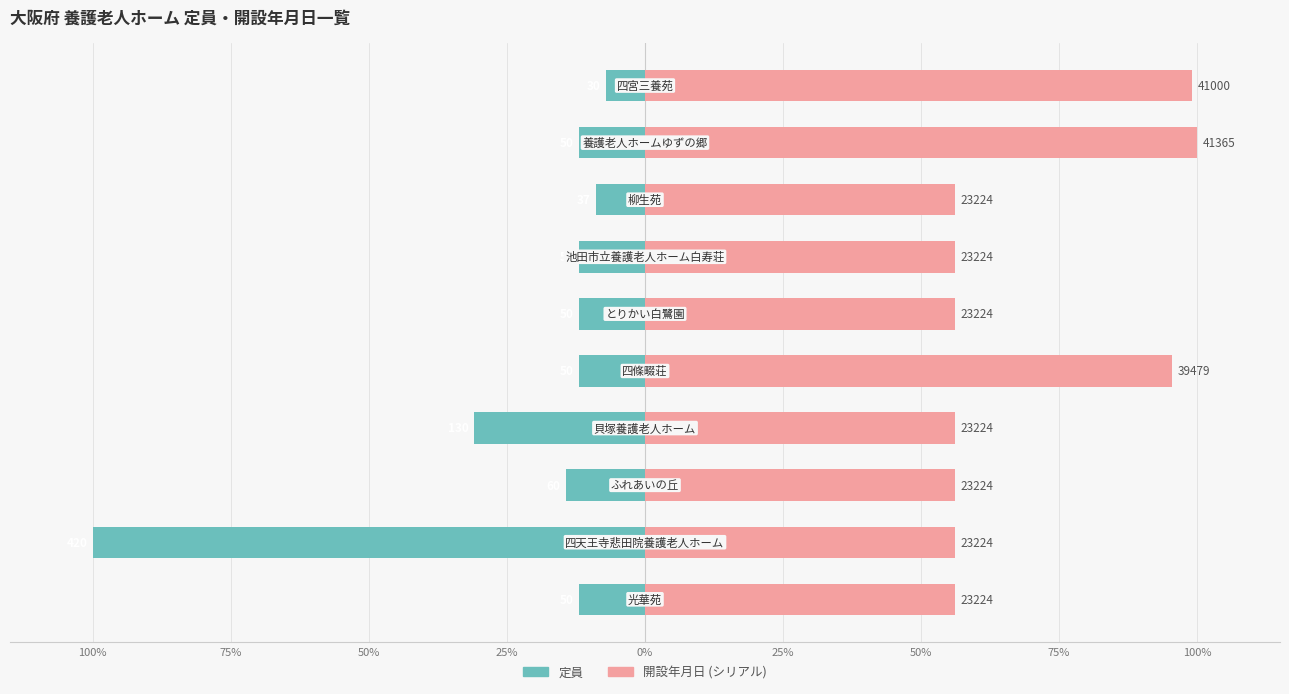

Which series has the largest range (max minus min)?

定員